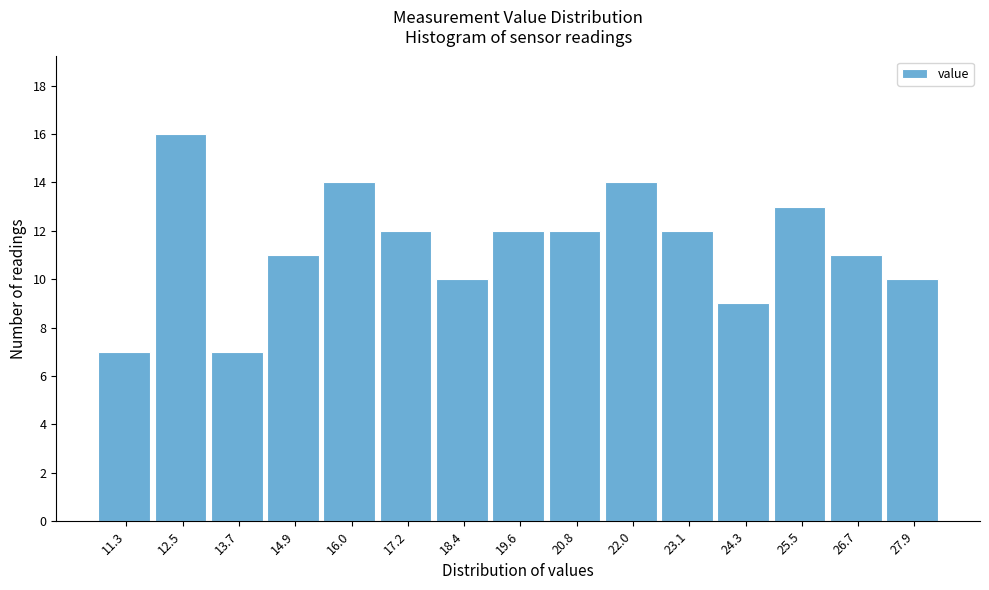

Reading right to left, transcribe all the data shown in this chart.

27.9=10	26.7=11	25.5=13	24.3=9	23.1=12	22.0=14	20.8=12	19.6=12	18.4=10	17.2=12	16.0=14	14.9=11	13.7=7	12.5=16	11.3=7